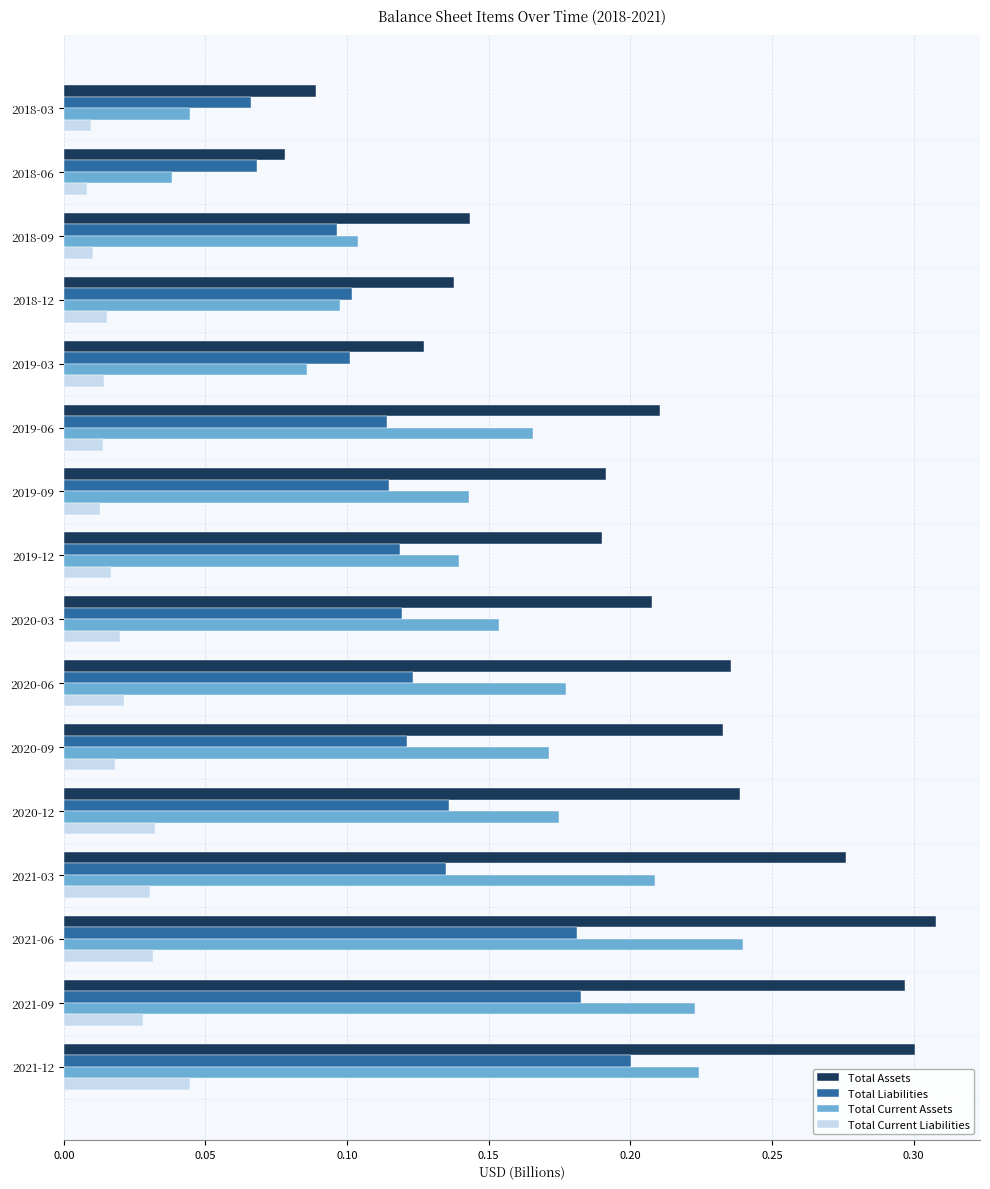

Is the value of Total Liabilities at 2018-09 greater than the value of Total Current Assets at 2019-09?

No